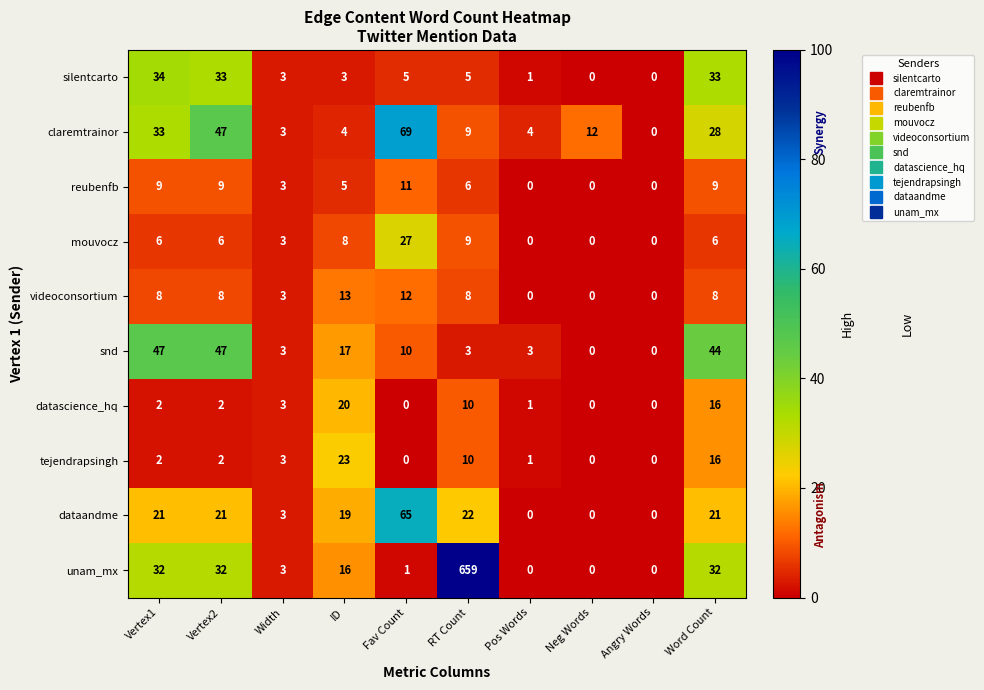

Between Pos Words and Neg Words, which series saw the biggest shift?

claremtrainor